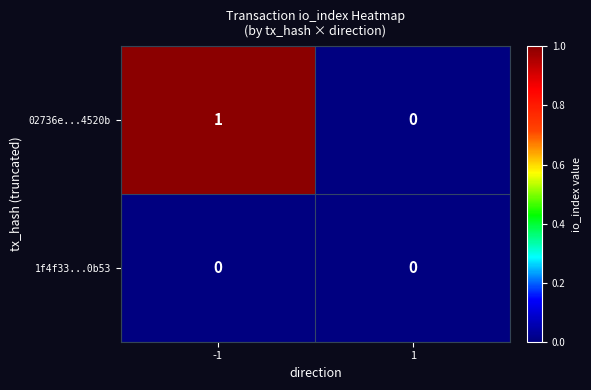

The 02736e...4520b series shows 1 at -1. True or false?

True